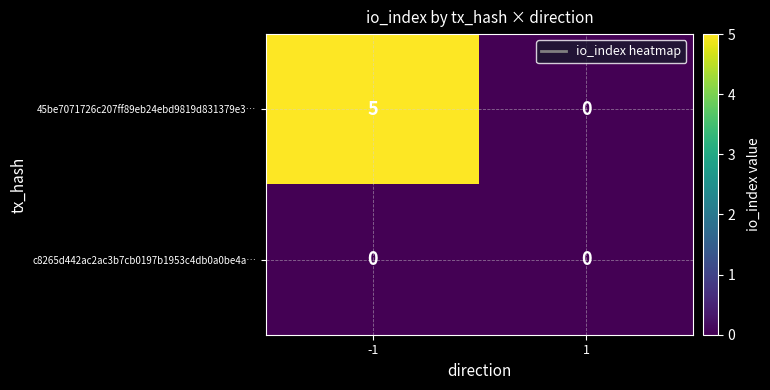

Rank the series at -1 from highest to lowest value.

45be7071726c207ff89eb24ebd9819d831379e3…, c8265d442ac2ac3b7cb0197b1953c4db0a0be4a…